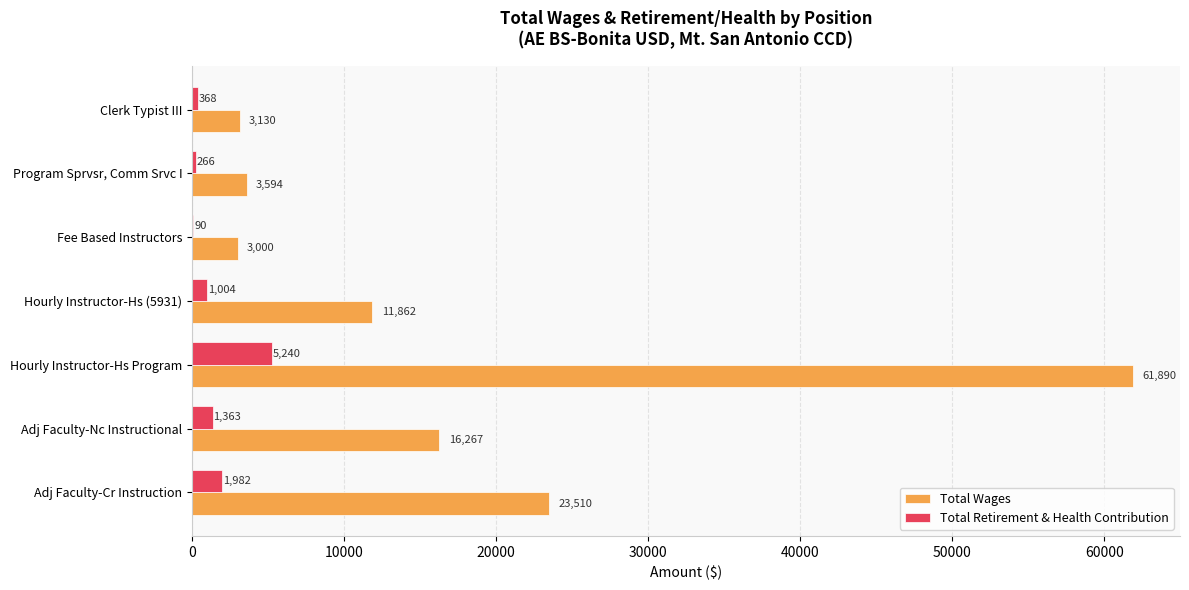

What are all the series names shown in the legend?

Total Wages, Total Retirement & Health Contribution